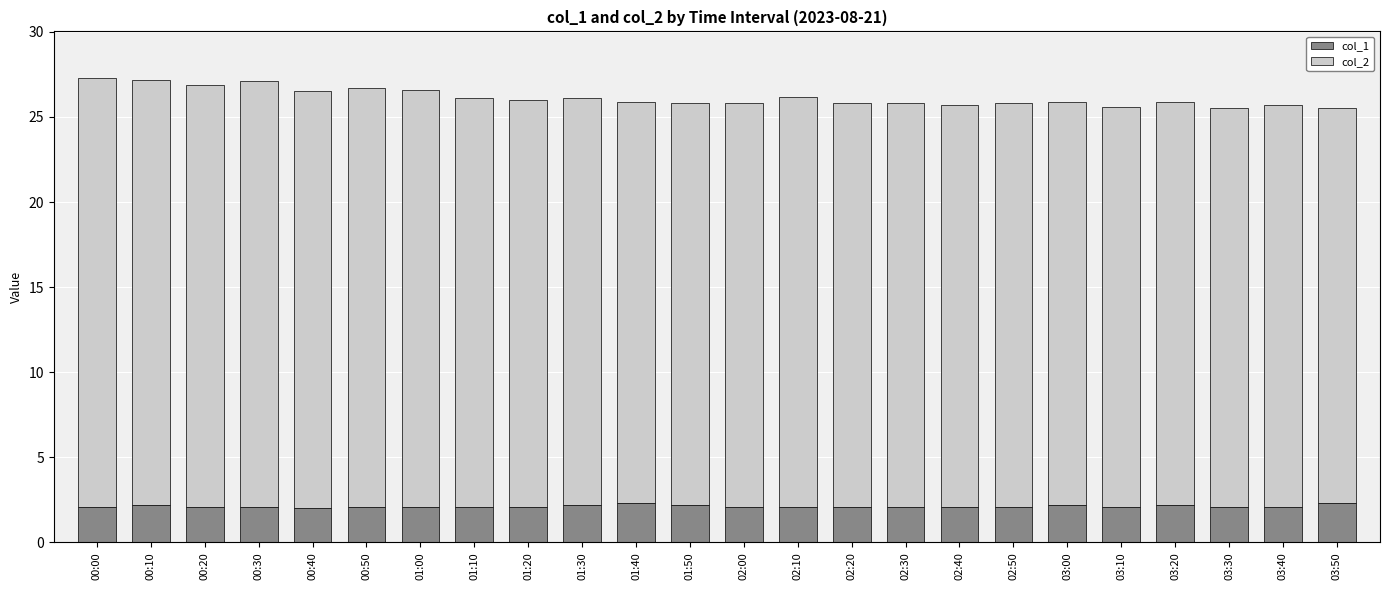

The col_1 series shows 2.1 at 02:40. True or false?

True